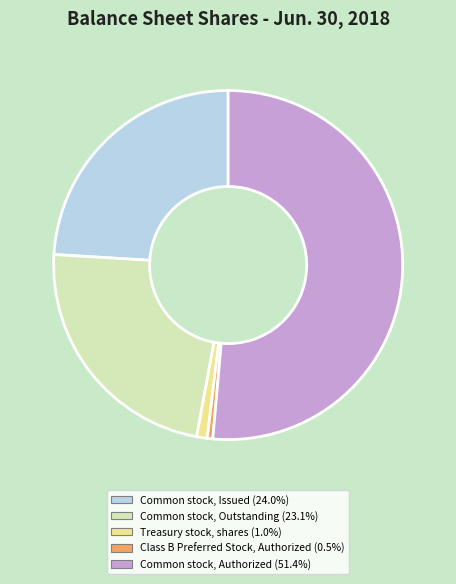

Between Treasury stock, shares and Common stock, Authorized, which is larger?

Common stock, Authorized